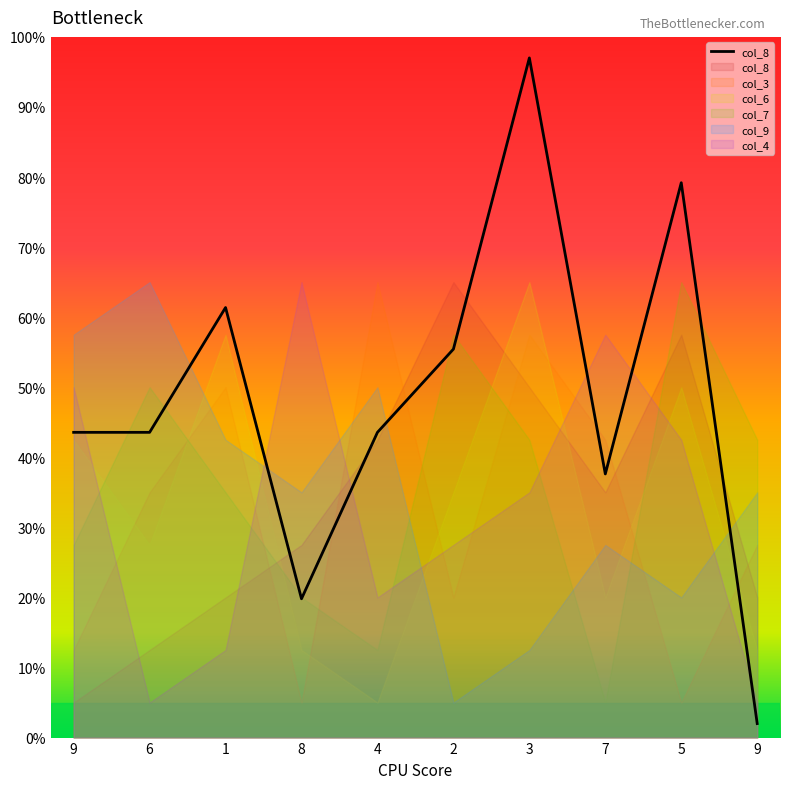

What is the average value?

48.3